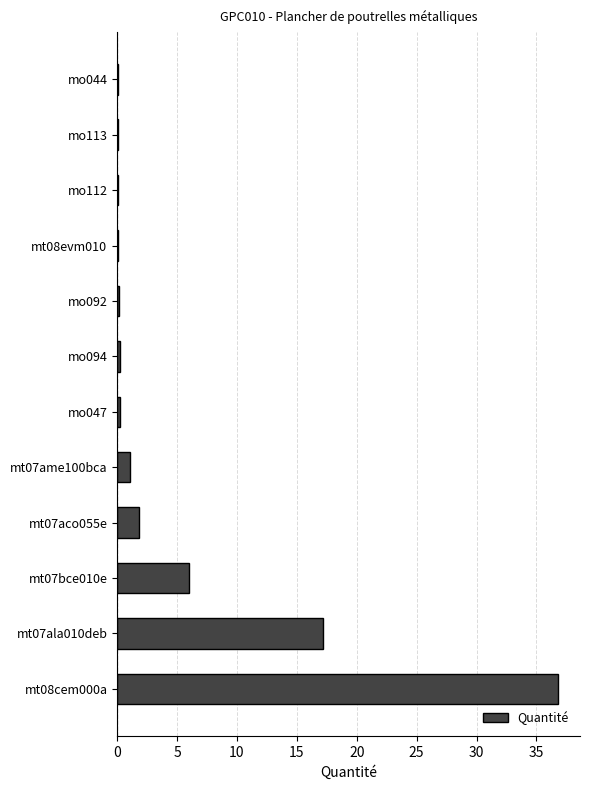

At which label is the value closest to 18?

mt07ala010deb